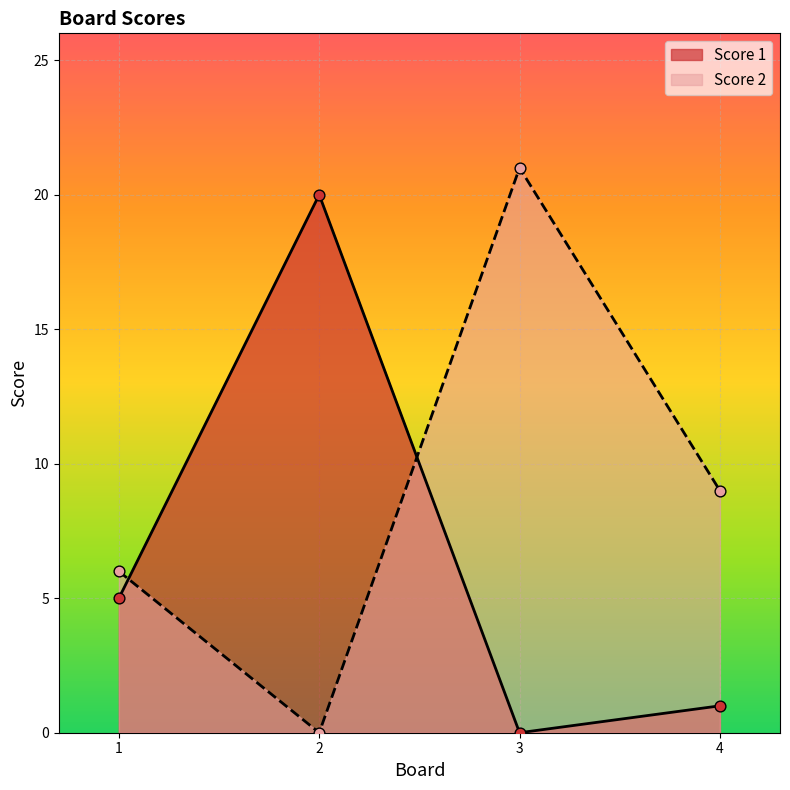

What is the total value across all series at 4?

10